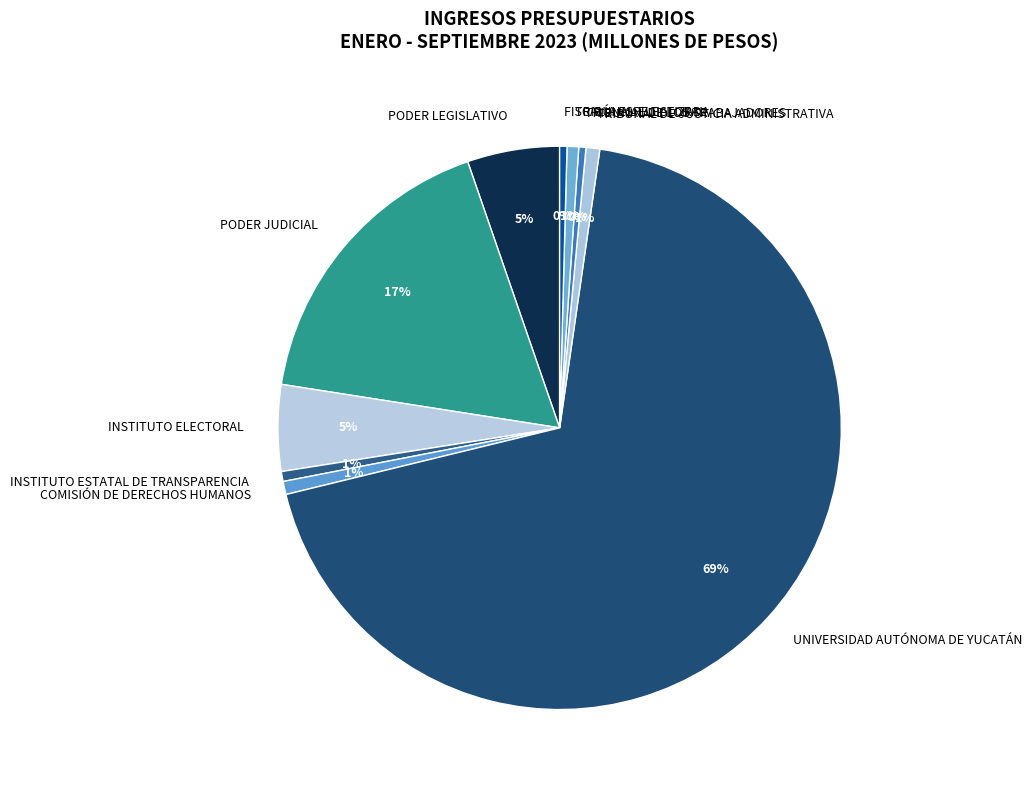

To the nearest percent, what is the average slice percentage?

10%